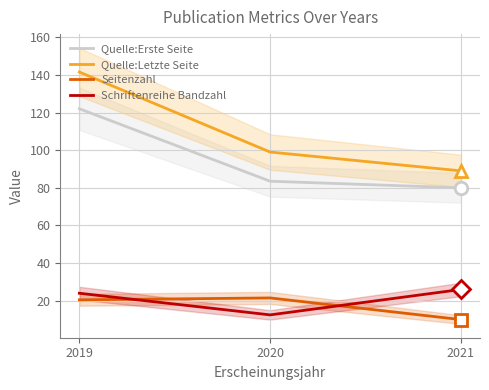

Which series has the largest total across all categories?

Quelle:Letzte Seite